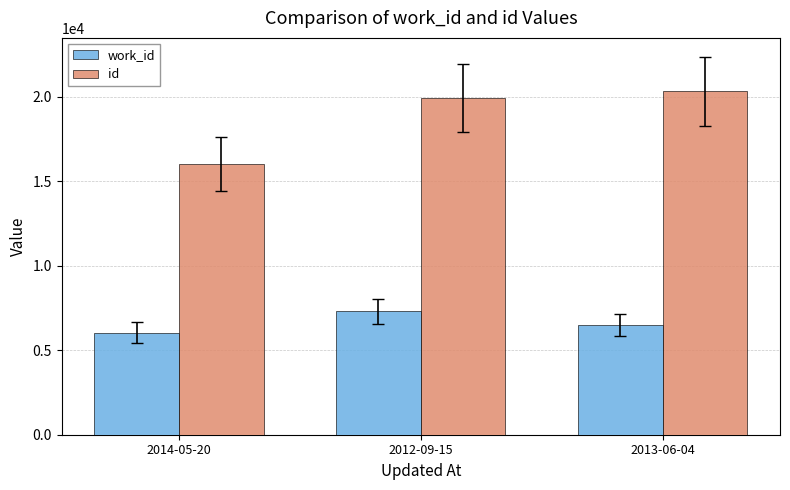

What is the label of the 3rd bar from the left?

2013-06-04